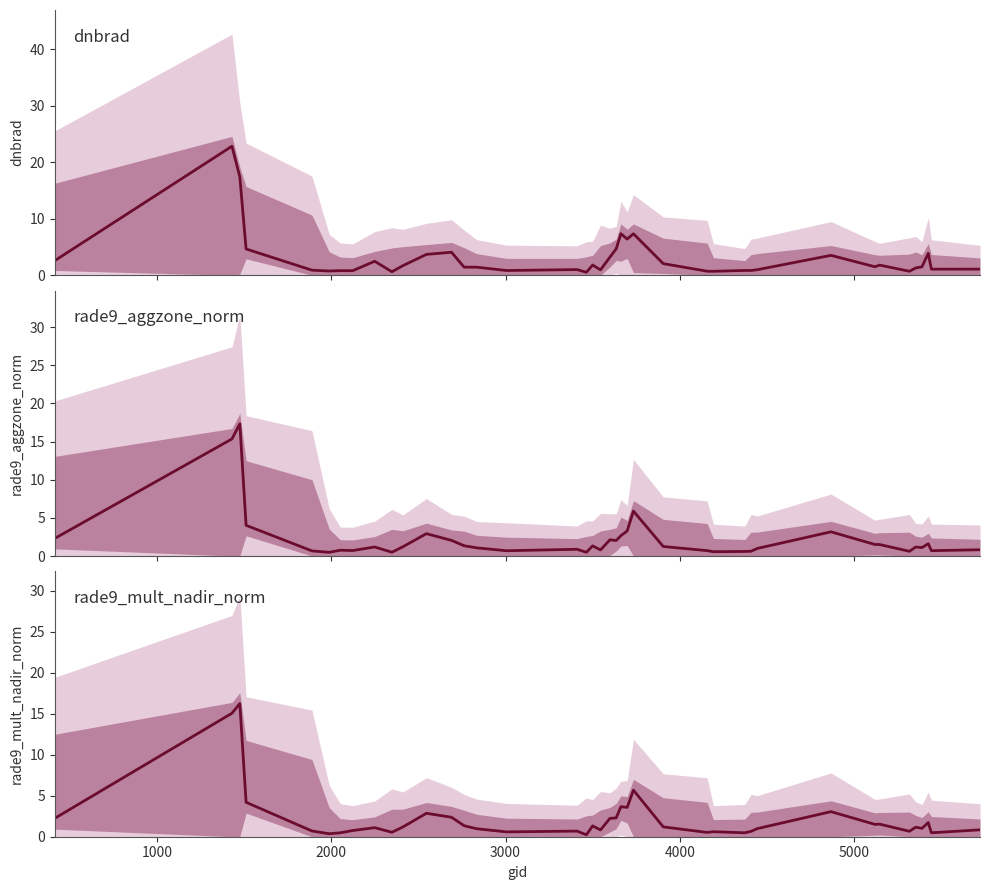

True or false: rade9_mult_nadir_norm and rade9_aggzone_norm cross at least once.

True